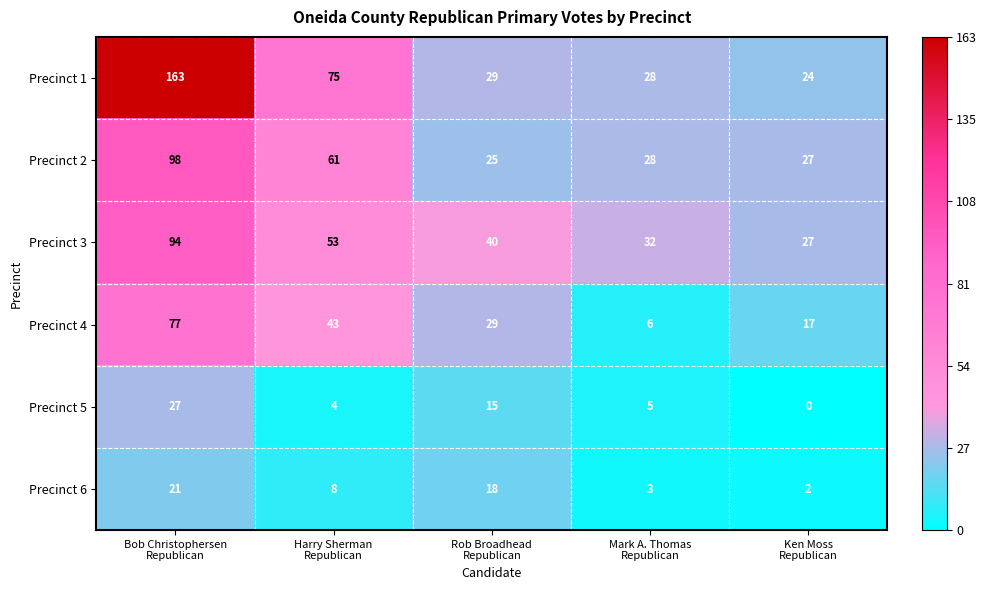

What is the difference between the second highest and minimum values in the Precinct 4 series?

37